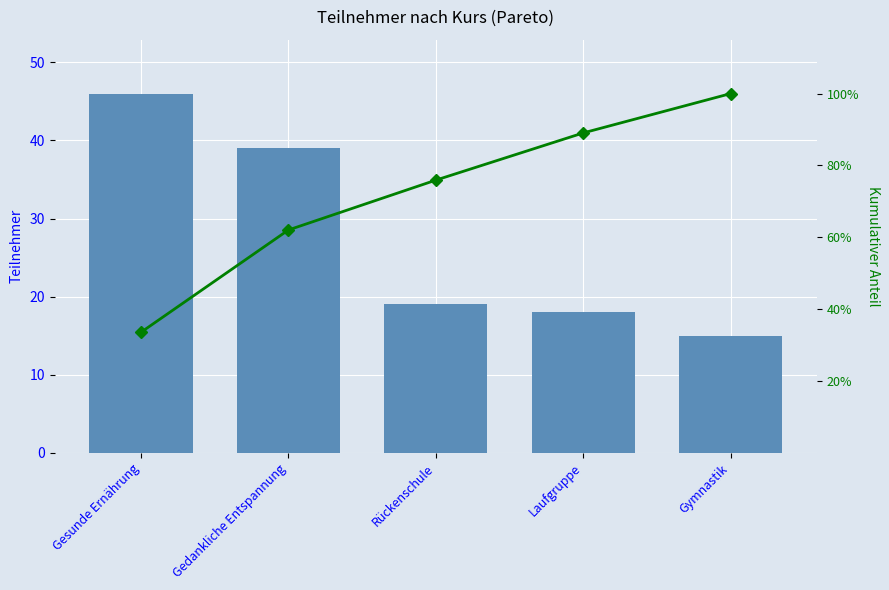

Rank the categories by Kumulativ % value from lowest to highest.

Gesunde Ernährung, Gedankliche Entspannung, Rückenschule, Laufgruppe, Gymnastik